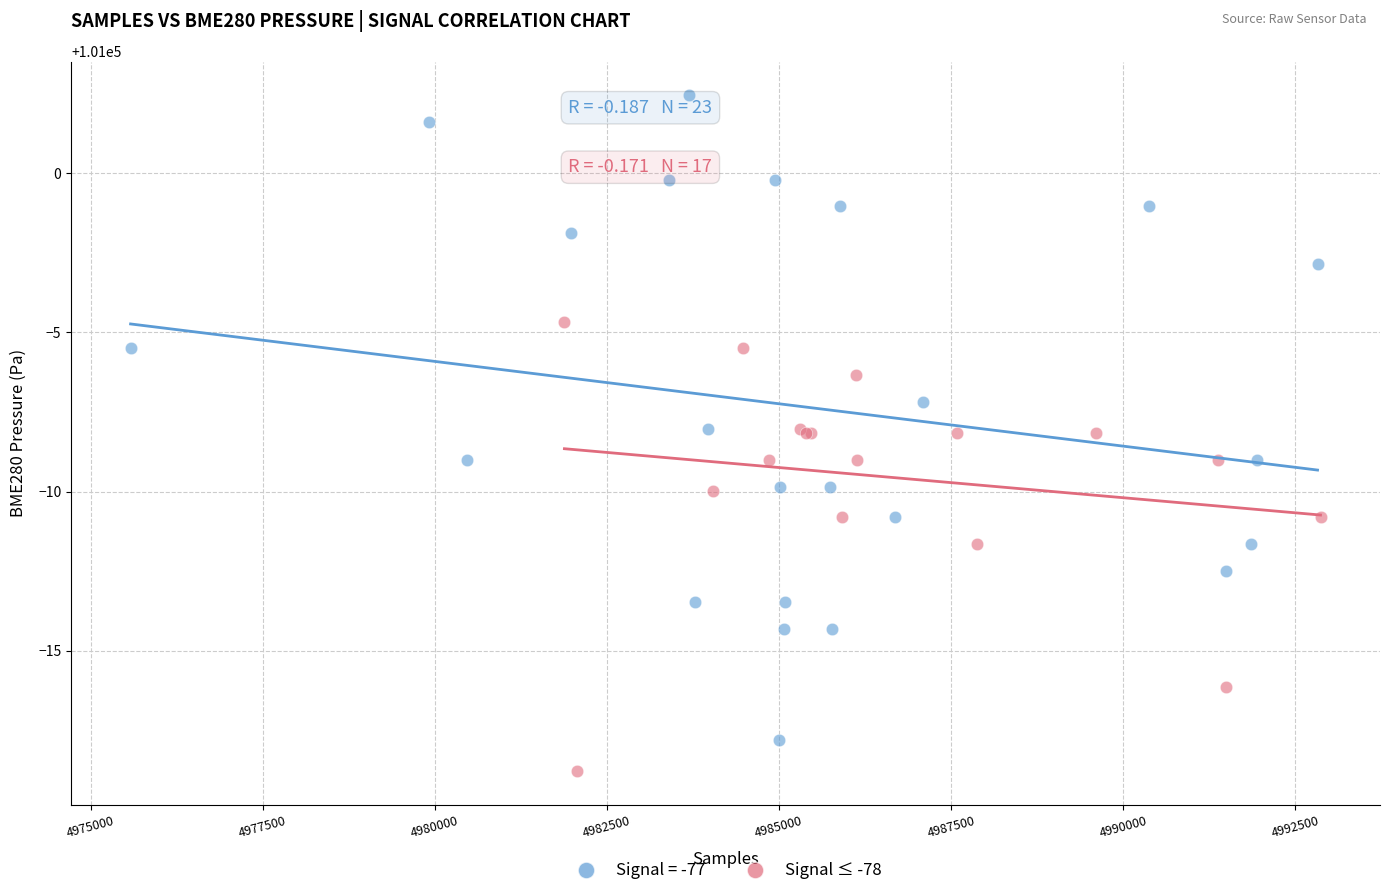

Which series has the widest spread of Y values?

Signal = -77